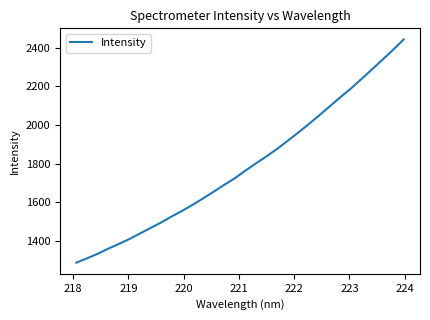

What is the minimum value shown in the chart?

1287.0